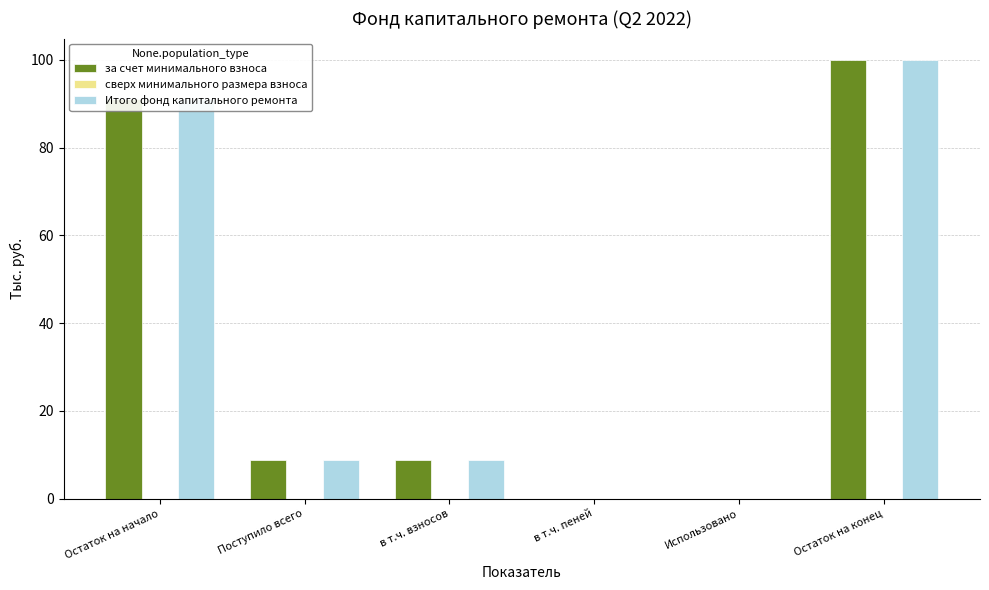

How many data points does each series have?

6